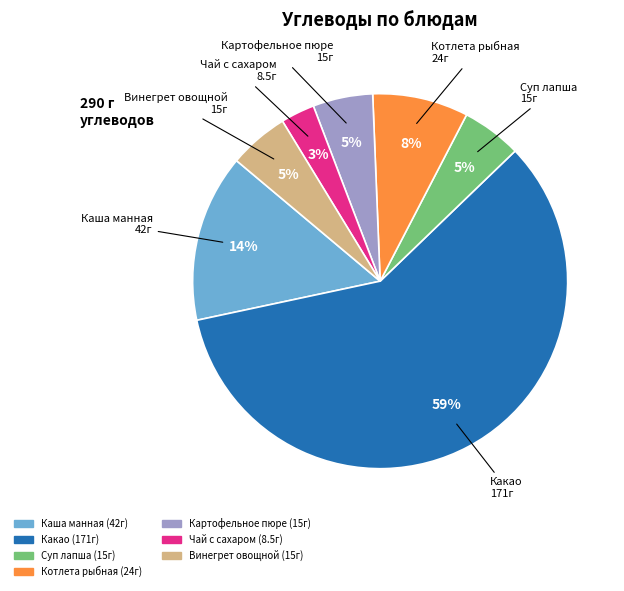

To the nearest percent, what percentage of the pie is Суп лапша?

5%